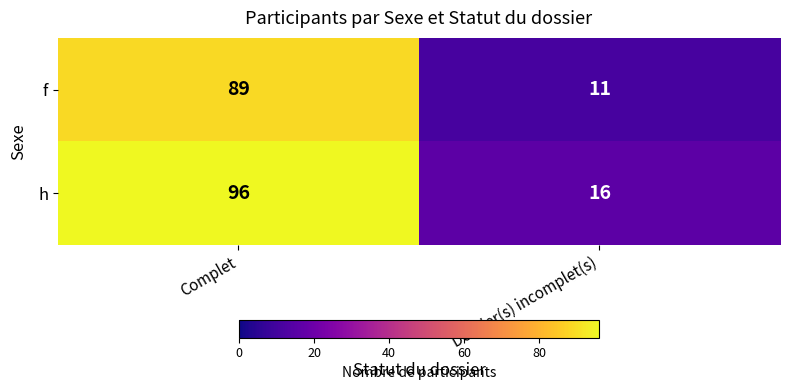

Which series has the largest total across all categories?

h